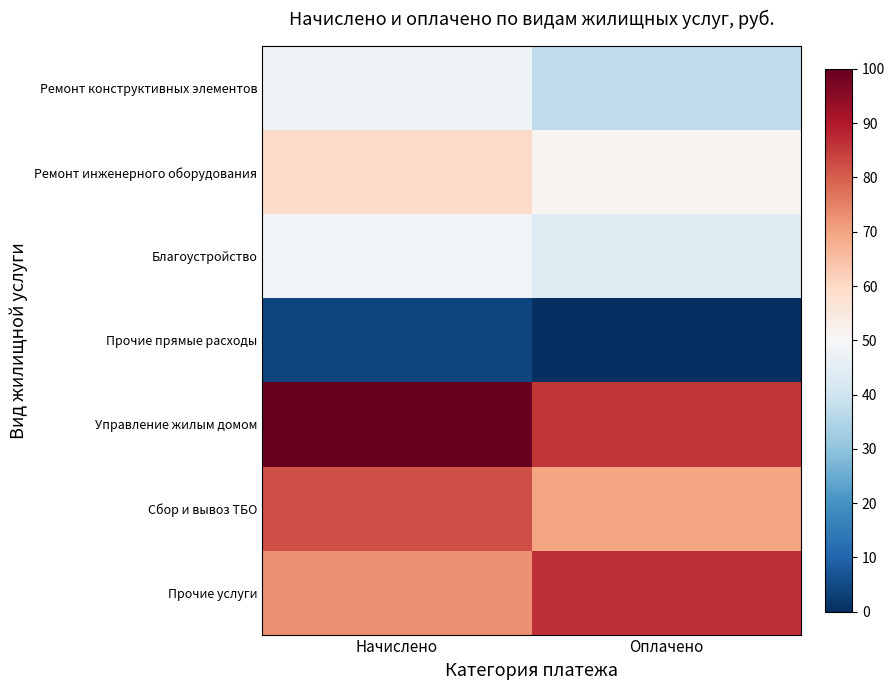

At how many categories does at least one series exceed 56?

2